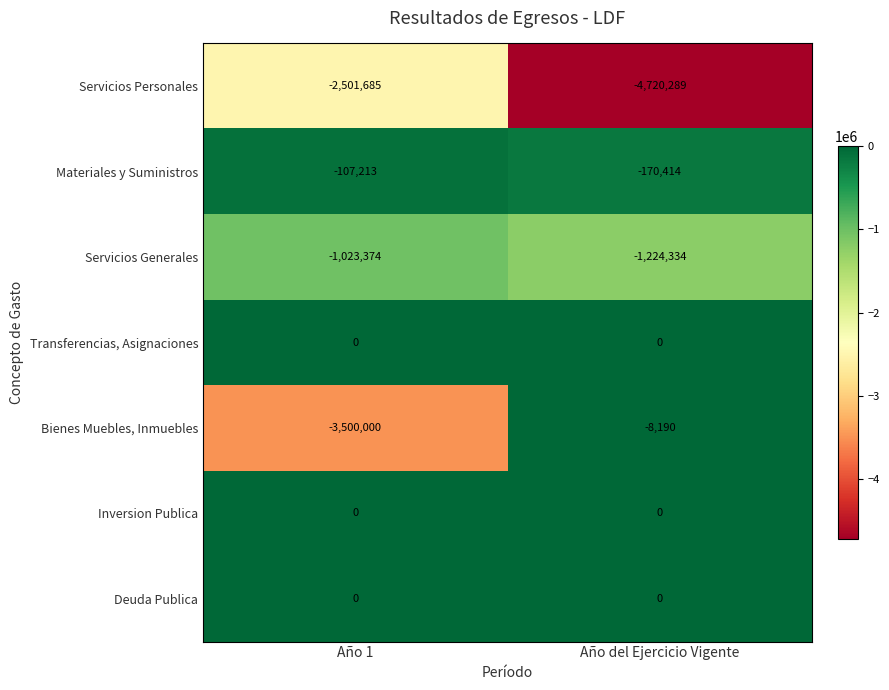

What is the sum of all Materiales y Suministros values?

-277627